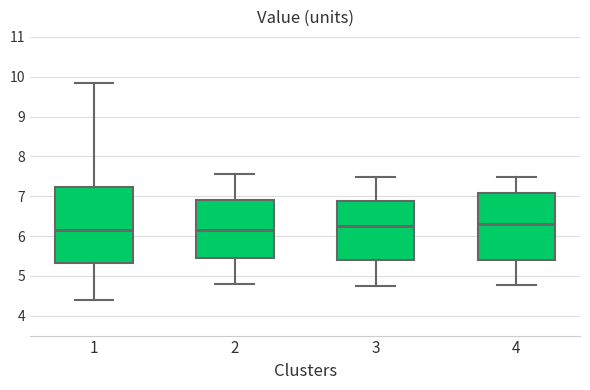

Where is the lower edge of the box at x = 2 on the y-axis? The values are not printed on the chart, so give them approximately, as read against the axis.

5.4